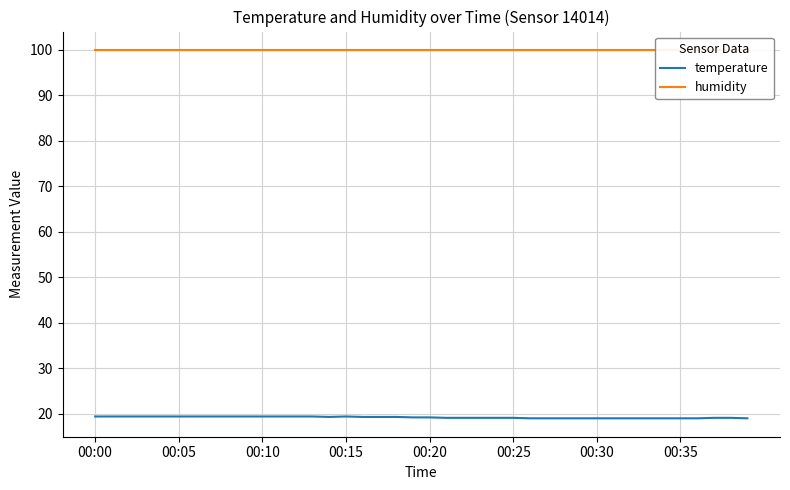

Which category has the lowest value across all series?

26